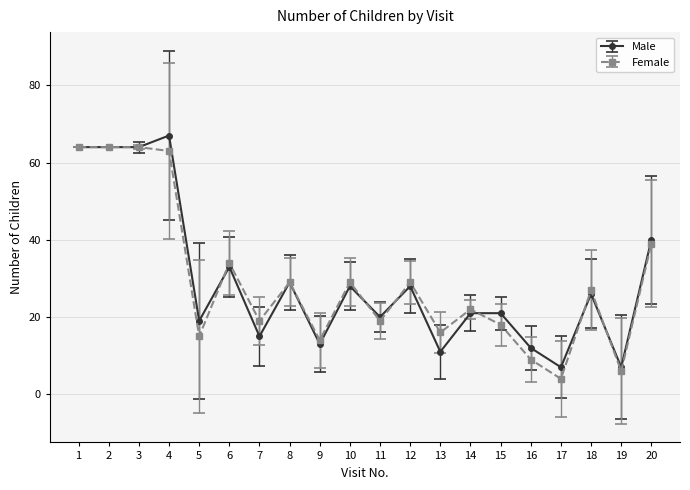

True or false: Male has more than 0 interior local peaks.

True